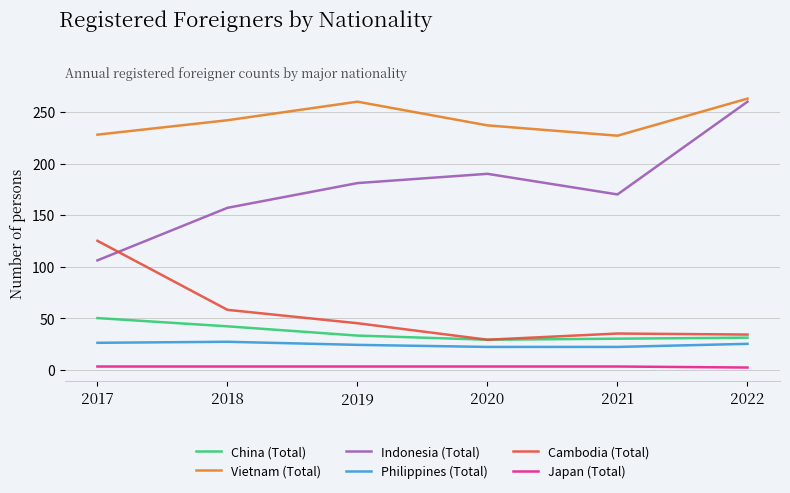

Which series has the largest range (max minus min)?

Indonesia (Total)